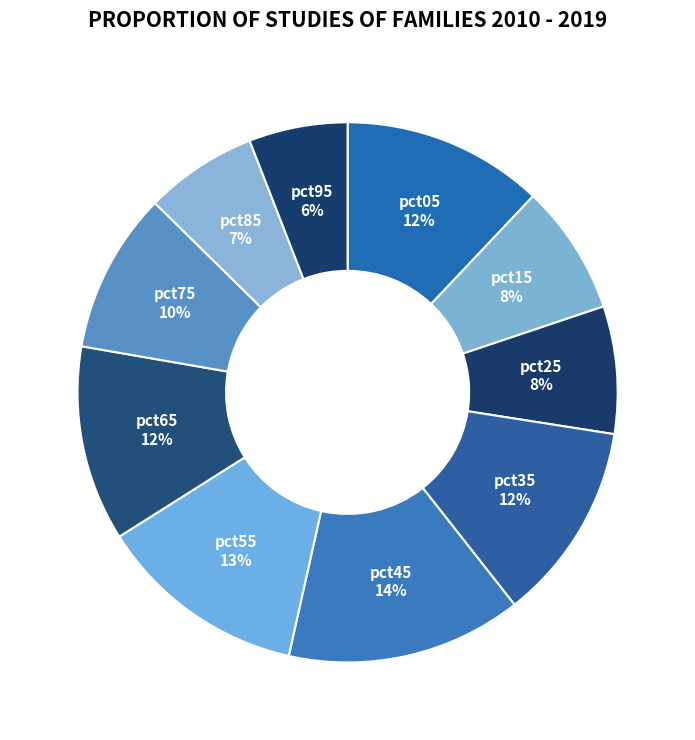

Is there a majority slice in this chart?

No